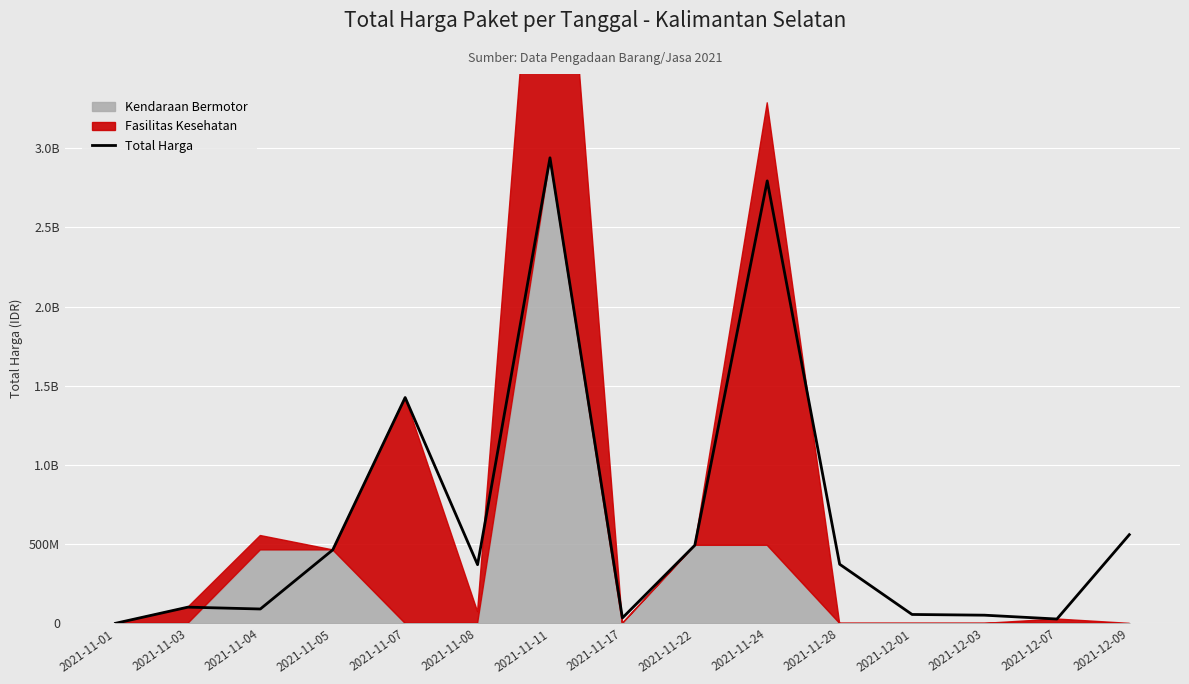

The chart shows a value of 559971000 at 2021-12-09. True or false?

True